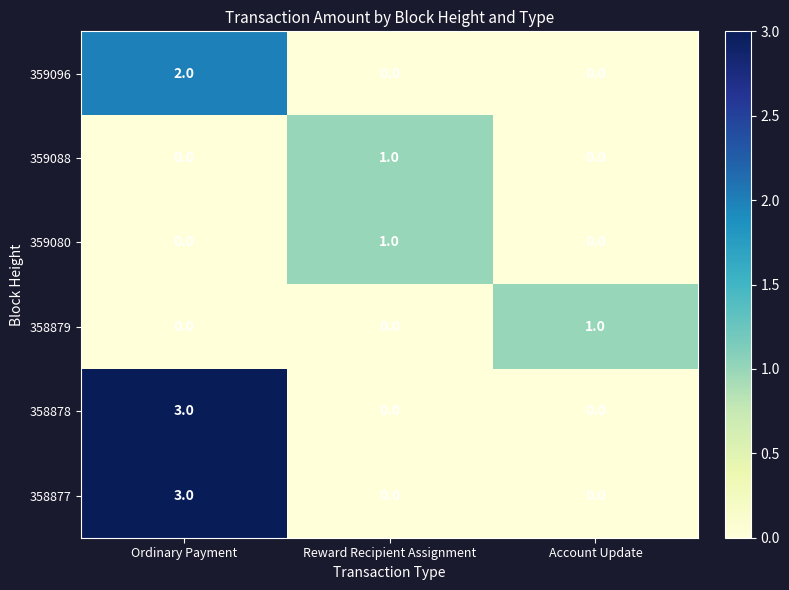

At how many categories does at least one series exceed 2?

1